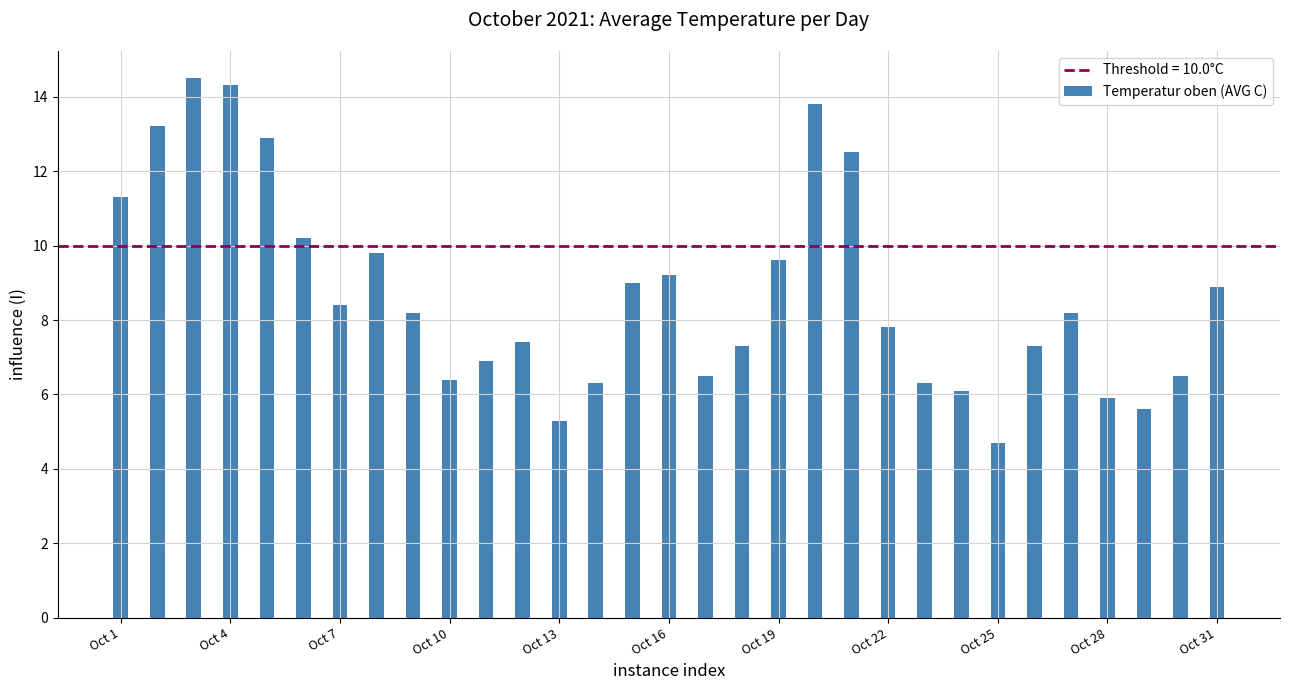

What is the greatest value displayed?

14.5